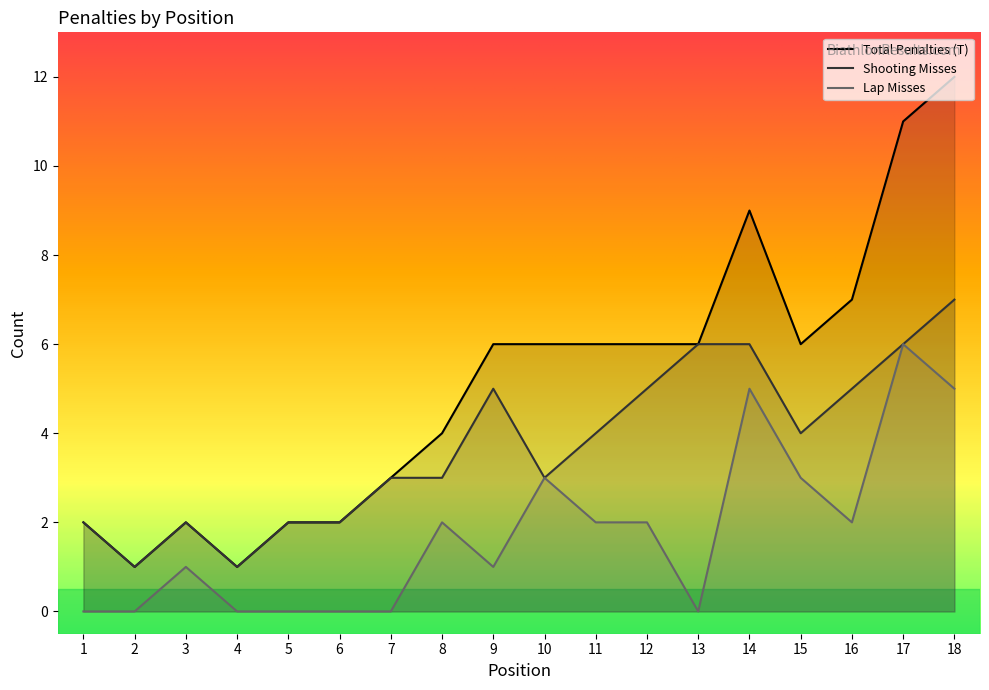

At which label is Lap Misses closest to 3?

10